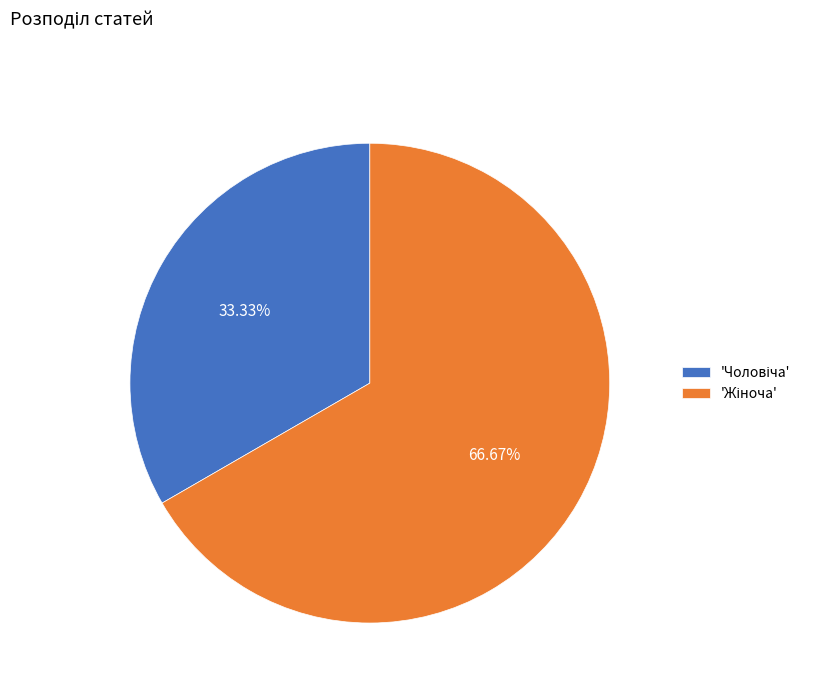

Is there a majority slice in this chart?

Yes